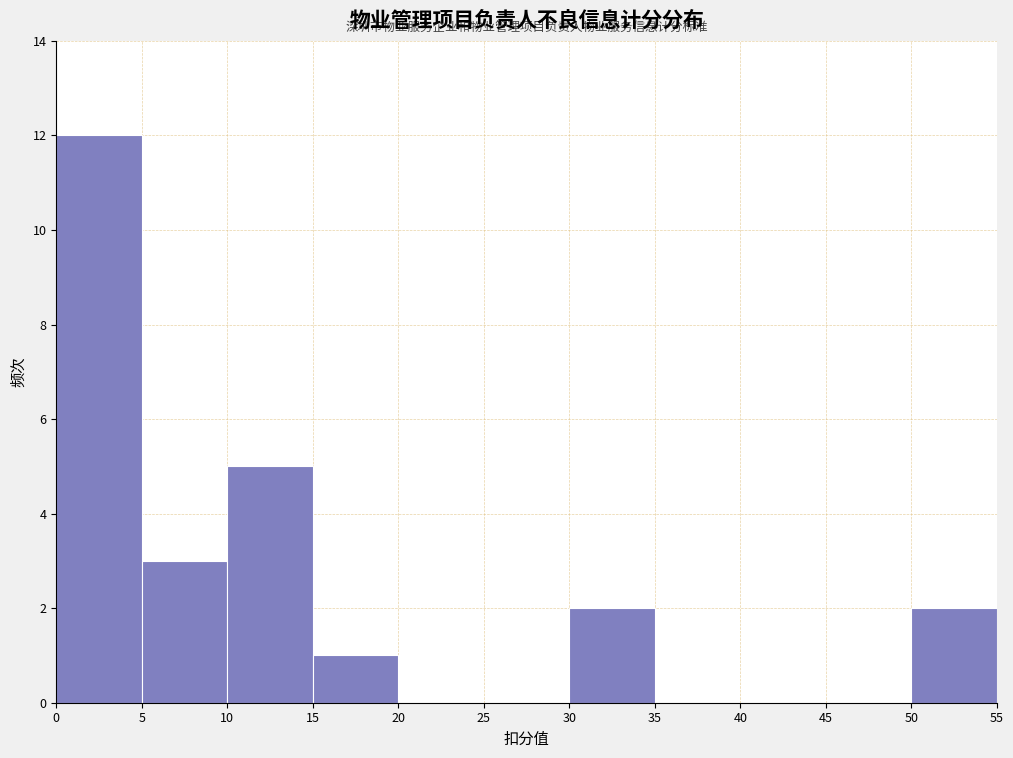

Reading left to right, list every bar in this chart as the range it spans on the x-axis followed by its height. The values are not printed on the chart, so give them approximately, as read against the axis.

0 to 5: 12
5 to 10: 3
10 to 15: 5
15 to 20: 1
20 to 25: 0
25 to 30: 0
30 to 35: 2
35 to 40: 0
40 to 45: 0
45 to 50: 0
50 to 55: 2